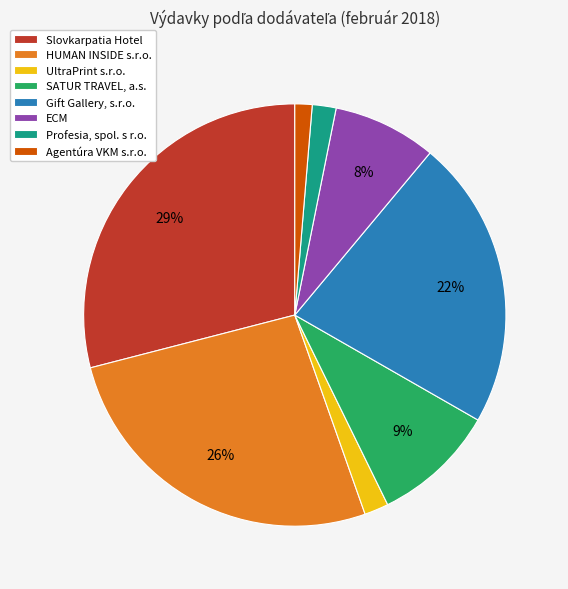

Combined, do UltraPrint s.r.o. and Gift Gallery, s.r.o. account for over 50%?

No